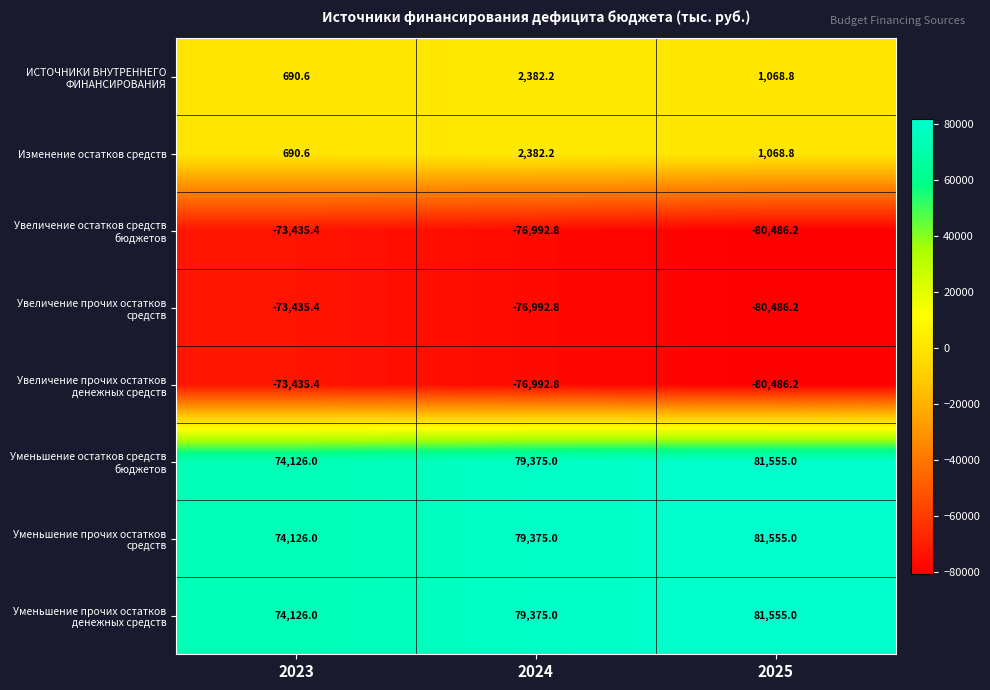

At which category does the chart reach its minimum across all series?

2025